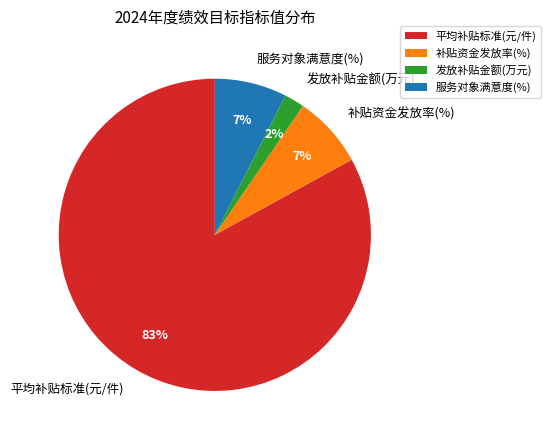

Do 补贴资金发放率(%) and 平均补贴标准(元/件) together represent more than half of the pie?

Yes